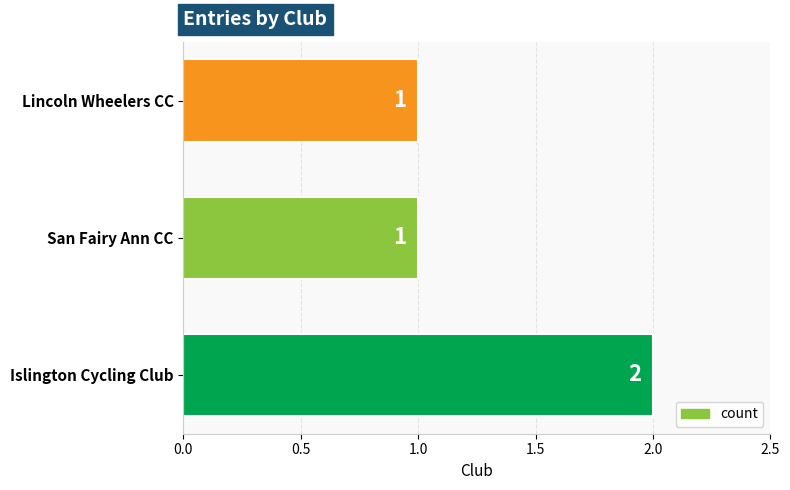

The chart shows a value of 2 at Lincoln Wheelers CC. True or false?

False